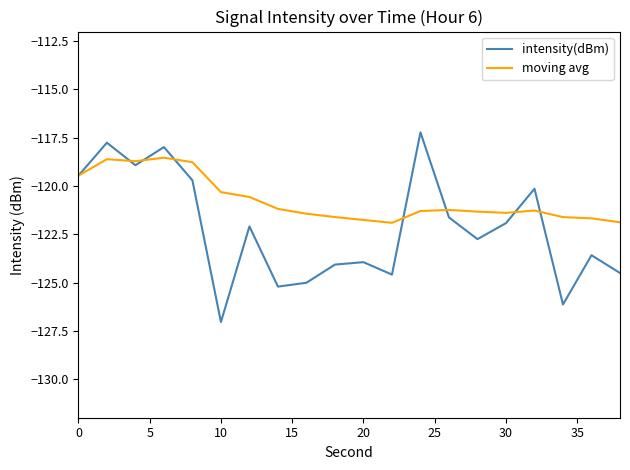

Which series has the largest total across all categories?

moving avg